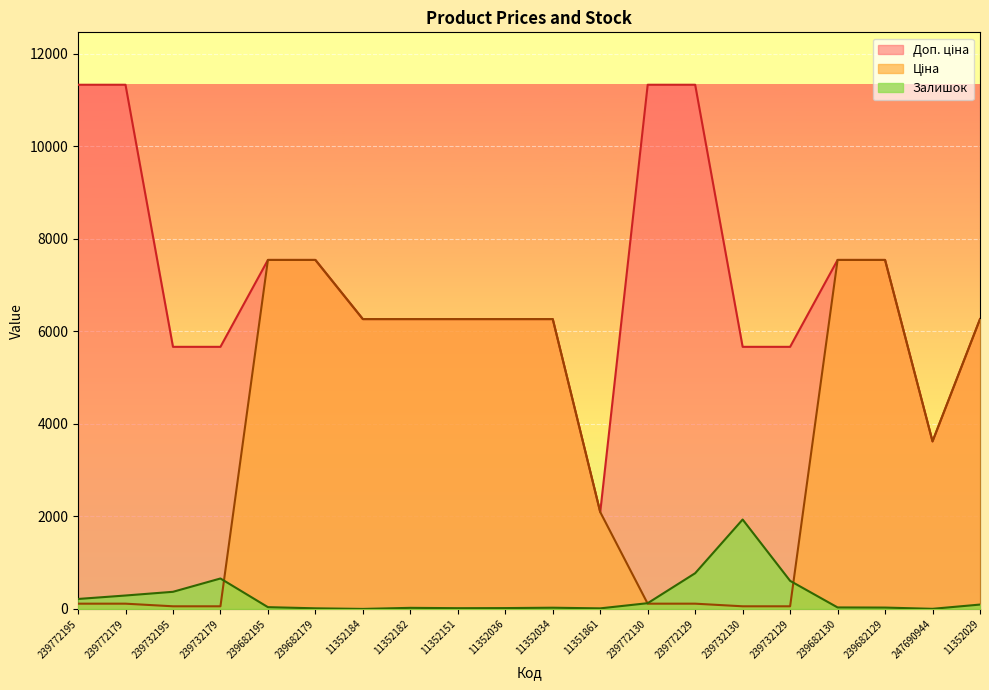

Reading left to right, extract all data points from this chart.

Ціна: 113.3	113.3	56.7	56.7	7545.9	7545.9	6266.7	6266.7	6266.7	6266.7	6266.7	2094.3	113.3	113.3	56.7	56.7	7545.9	7545.9	3622.2	6266.7
Доп. ціна: 11334.0	11334.0	5667.0	5667.0	7545.9	7545.9	6266.7	6266.7	6266.7	6266.7	6266.7	2094.0	11334.0	11334.0	5667.0	5667.0	7545.9	7545.9	3622.2	6266.7
Залишок: 215.0	290.0	370.0	658.0	38.0	13.0	0.0	23.0	16.0	18.0	26.0	12.0	124.0	772.0	1933.0	607.0	32.0	29.0	2.0	94.0